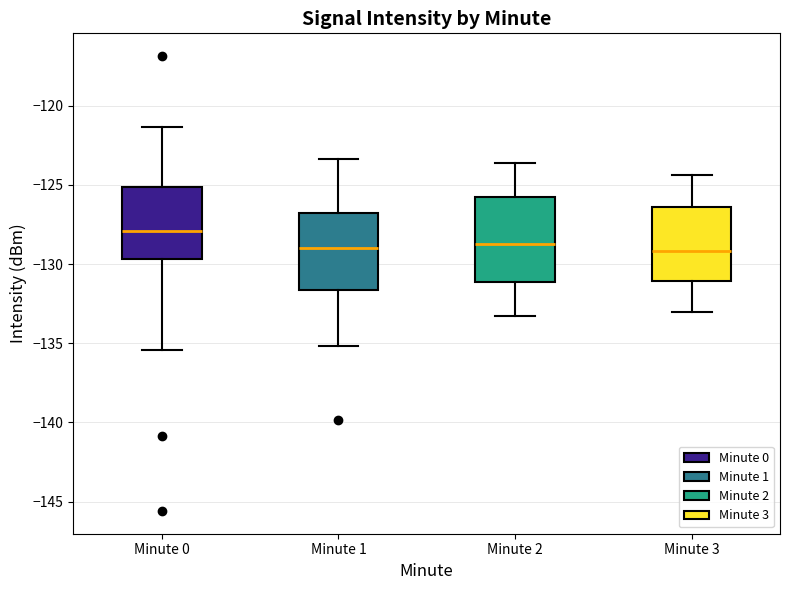

Reading left to right, transcribe this box plot: for each box, give where its median line is, the range the box spans, and where its two whiskers end, as read against the y-axis. The values are not printed on the chart, so give them approximately, as read against the axis.

Minute 0: median -128.0, box -129.5 to -125.0, whiskers -135.5 to -121.5
Minute 1: median -129.0, box -131.5 to -127.0, whiskers -135.0 to -123.5
Minute 2: median -128.5, box -131.0 to -126.0, whiskers -133.5 to -123.5
Minute 3: median -129.0, box -131.0 to -126.5, whiskers -133.0 to -124.5